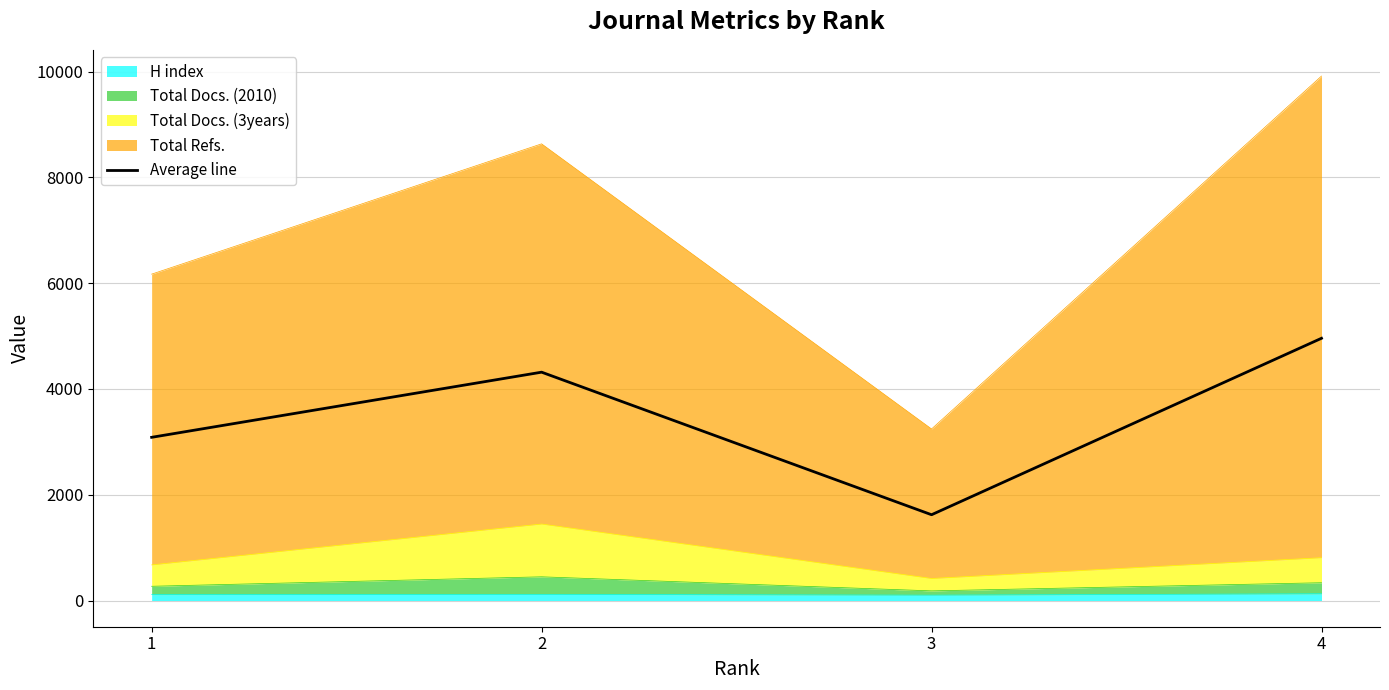

What is the average value?

3496